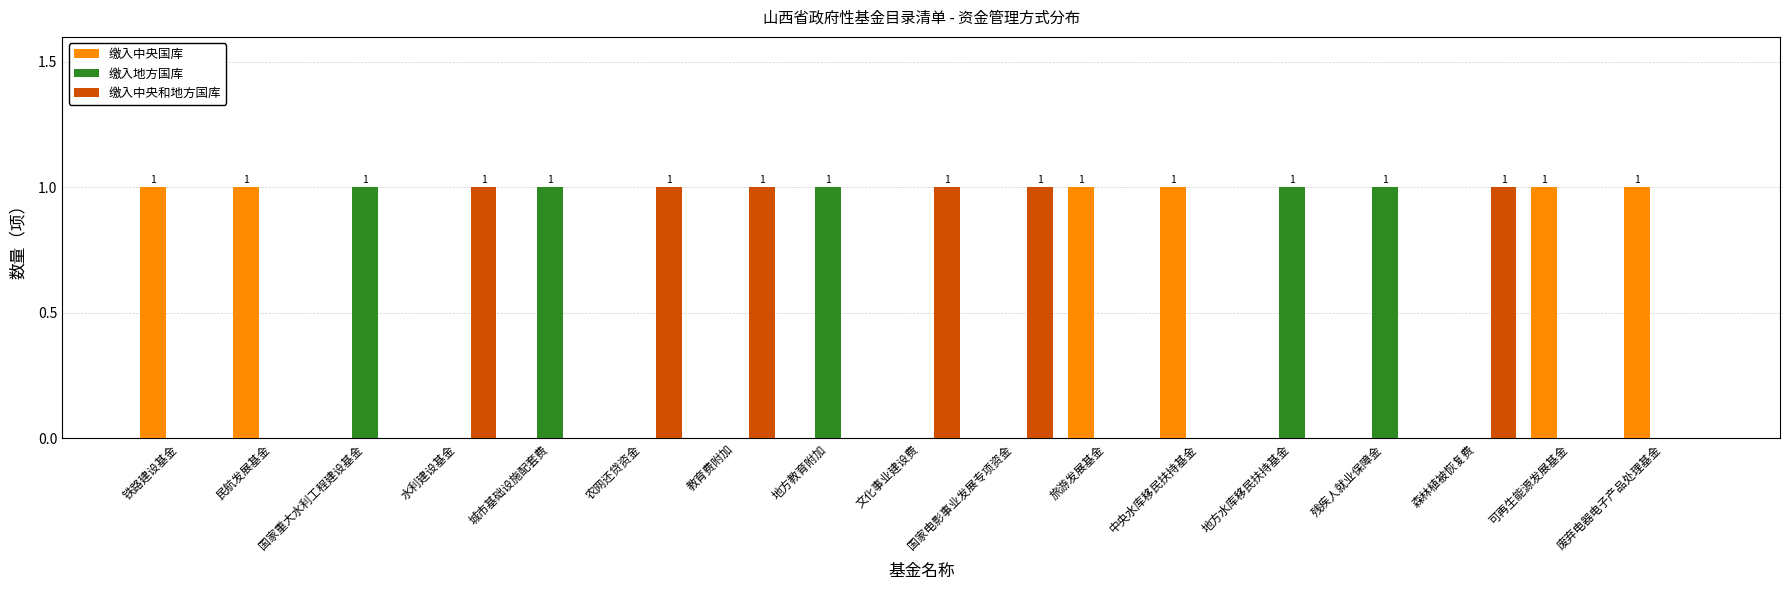

The 缴入中央和地方国库 series shows 0 at 可再生能源发展基金. True or false?

True